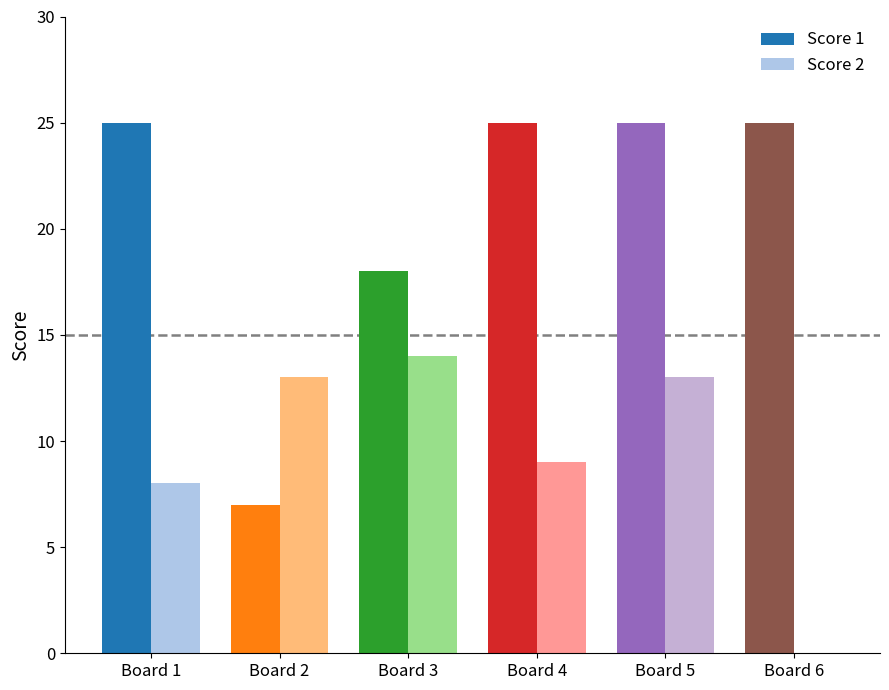

Which series has the largest total across all categories?

Score 1